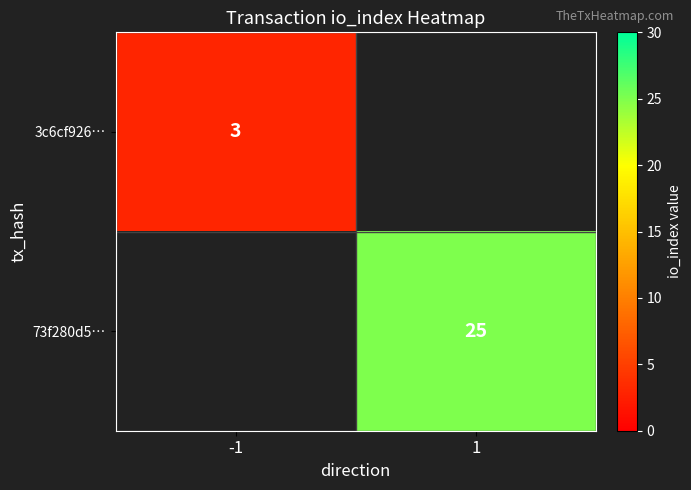

Is the value of 3c6cf926… at -1 greater than the value of 73f280d5… at 1?

No